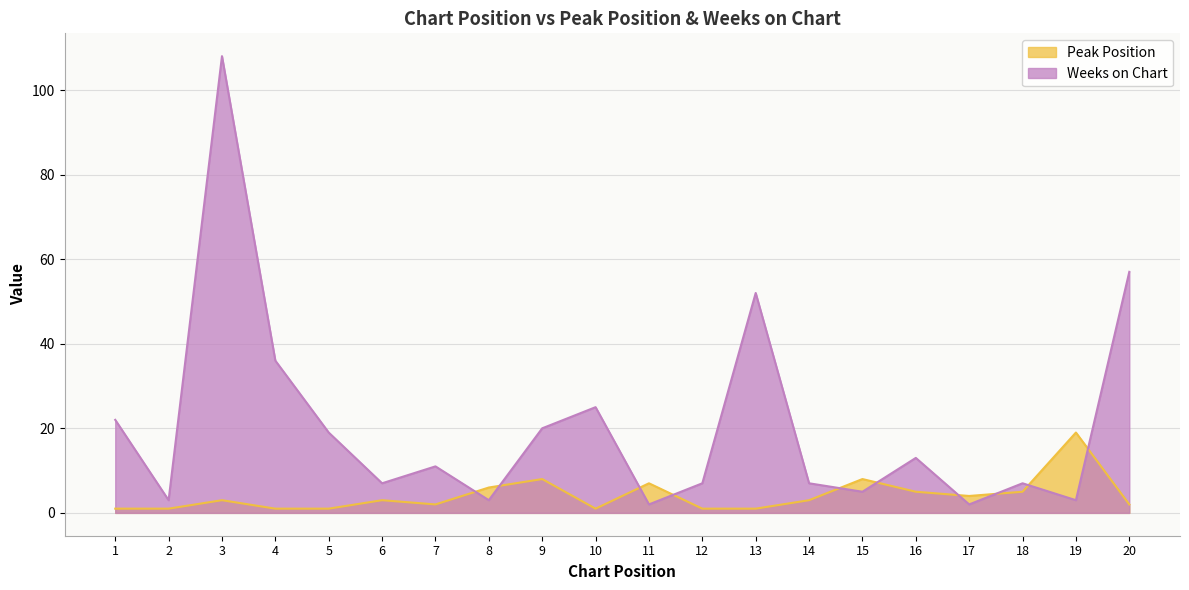

Where is the first local maximum for Peak Position?

3